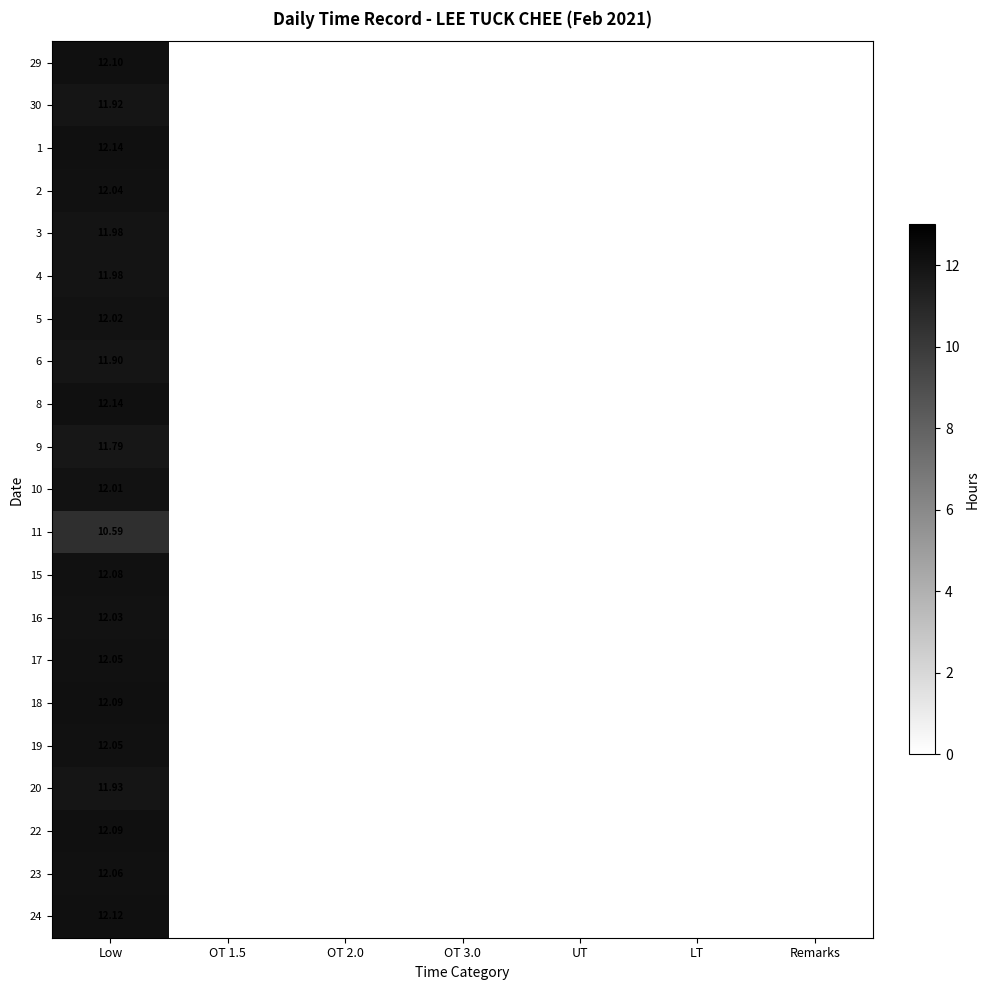

How many distinct data groups are displayed?

21